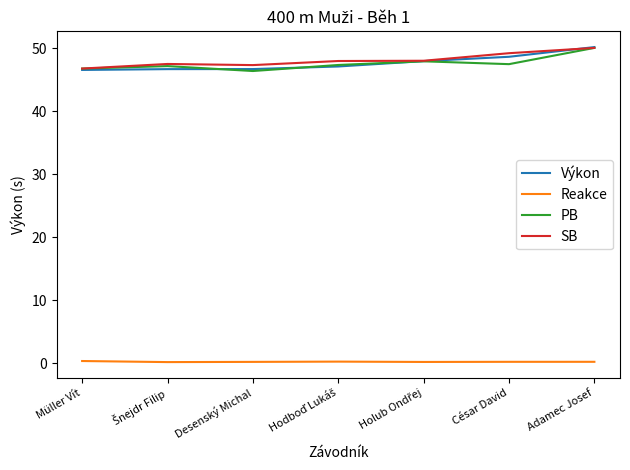

True or false: Reakce and Výkon cross at least once.

False